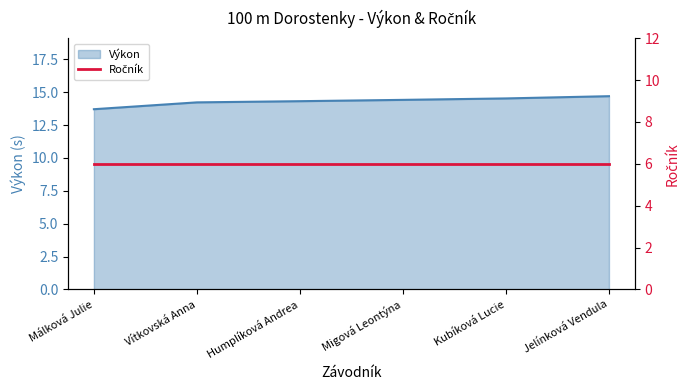

What position from the right is Málková Julie?

6